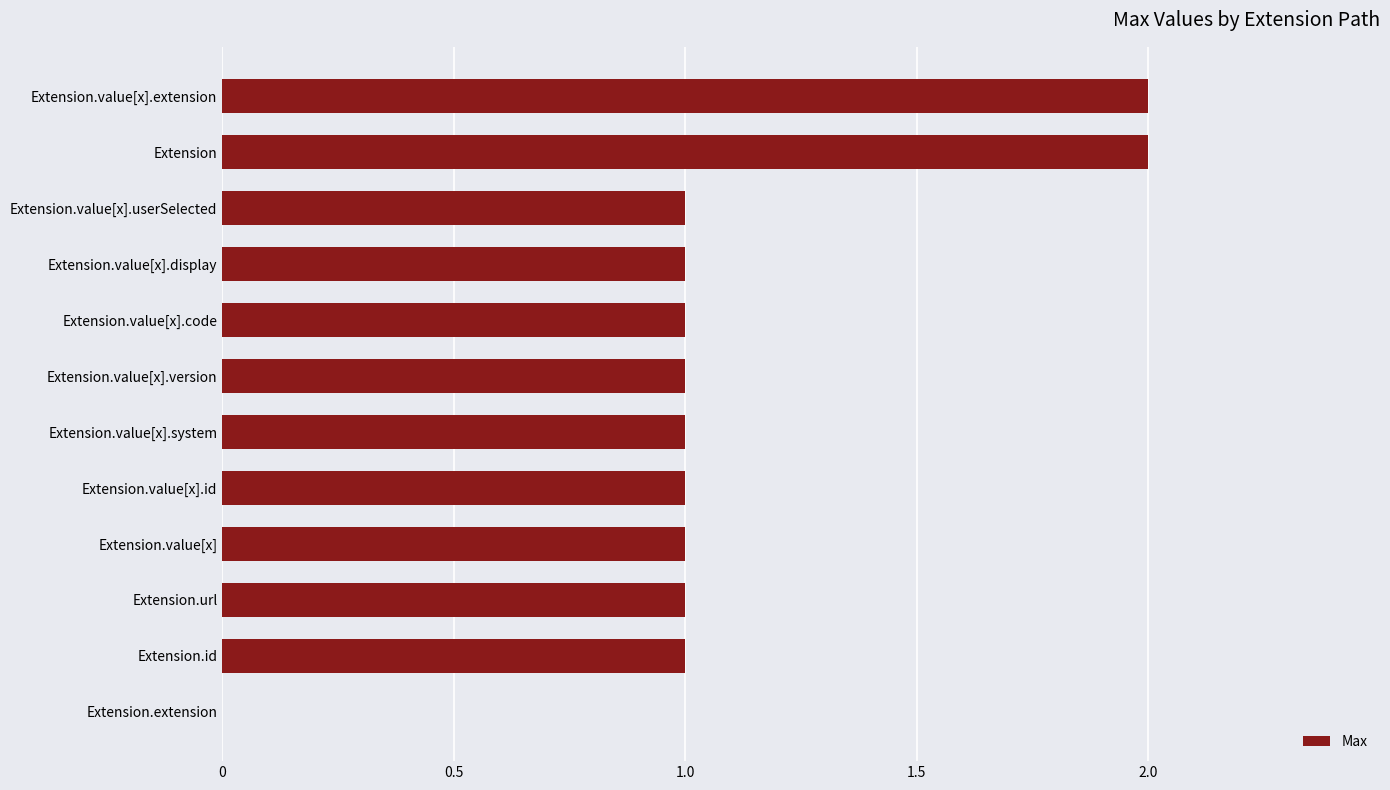

What is the sum of all values?

13